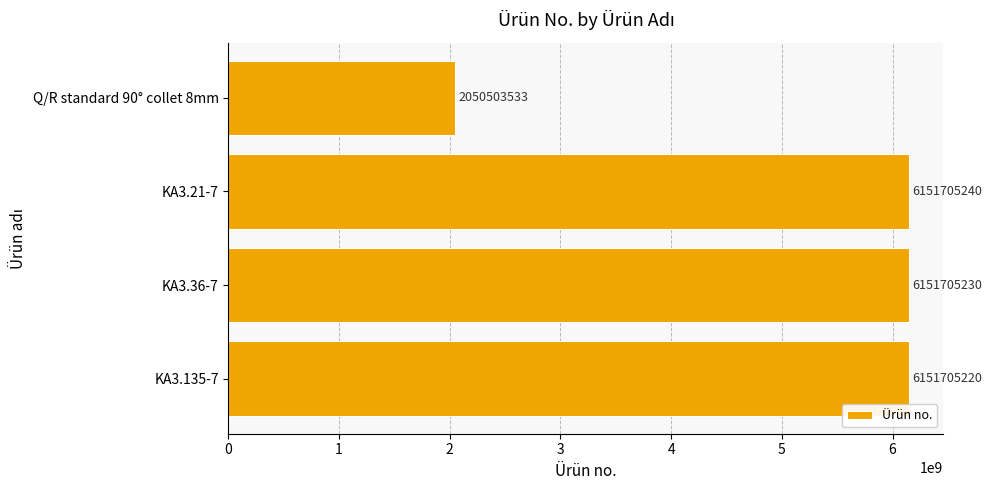

How many values are below 6151705230?

2